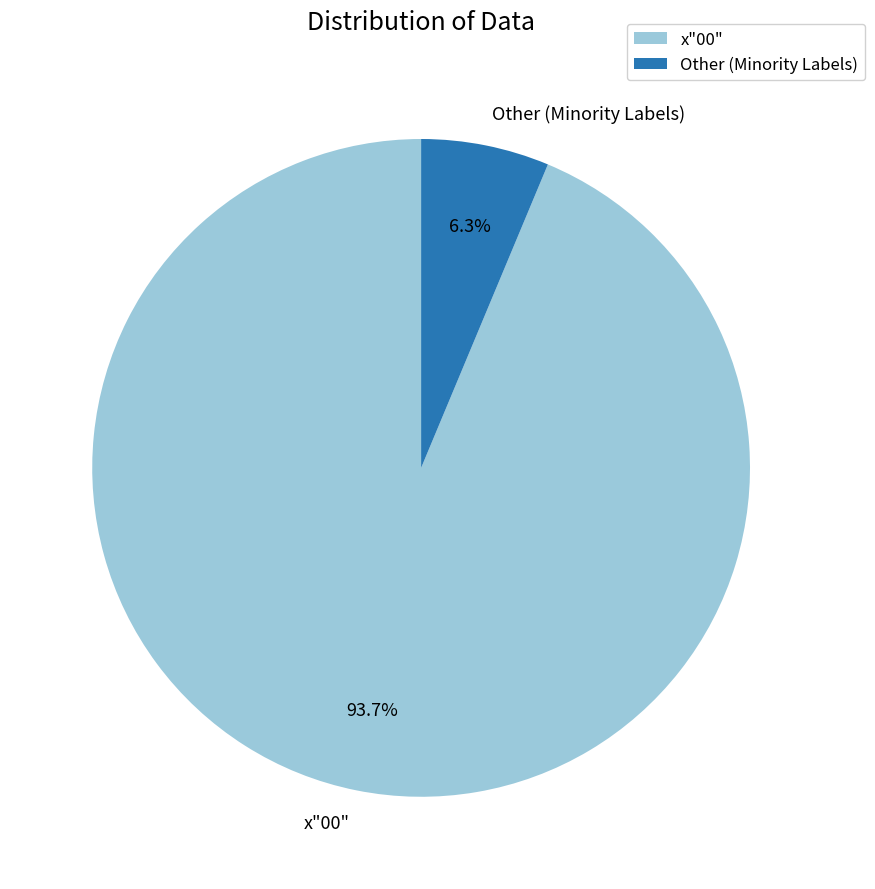

What is the smallest slice in the pie chart?

Other (Minority Labels)